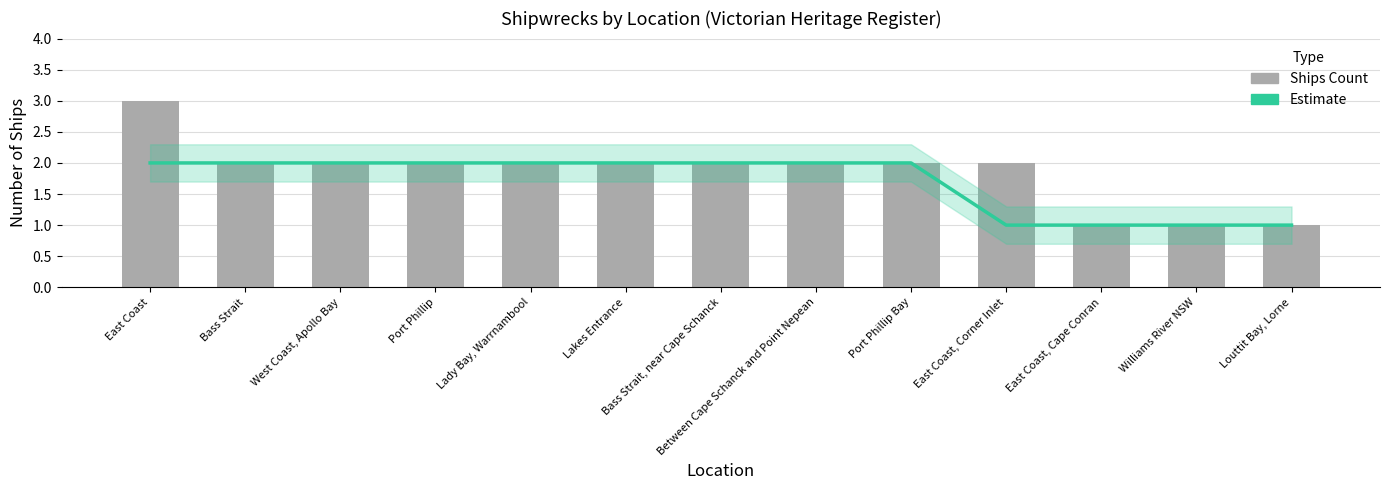

Is the value of Ships Count at Port Phillip greater than the value of Estimate at Port Phillip?

No